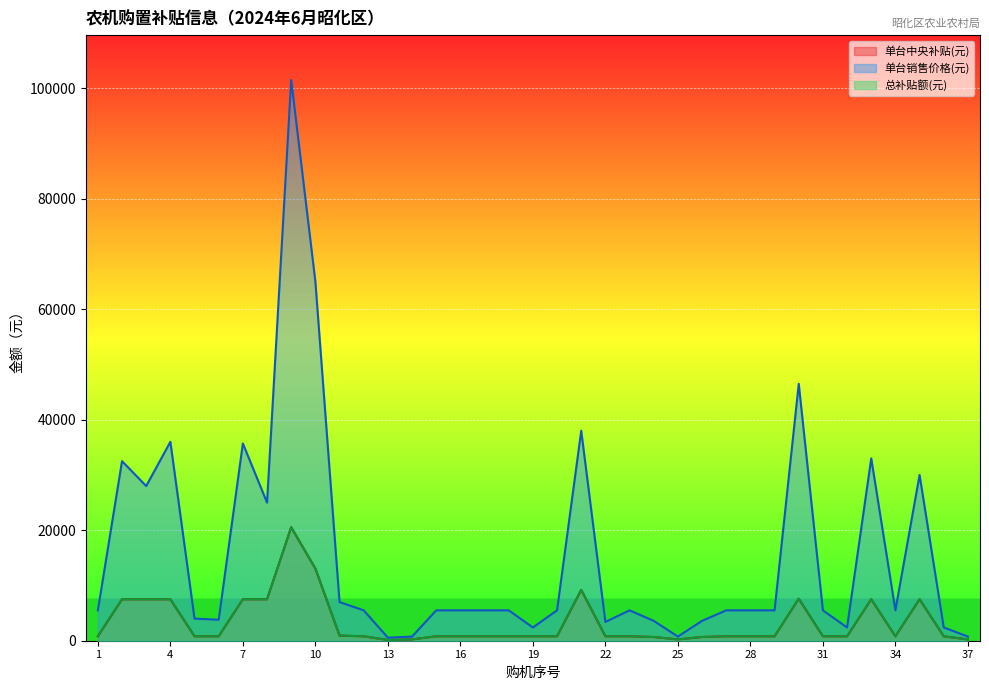

Is the value of 总补贴额(元) at 34 greater than the value of 单台销售价格(元) at 9?

No